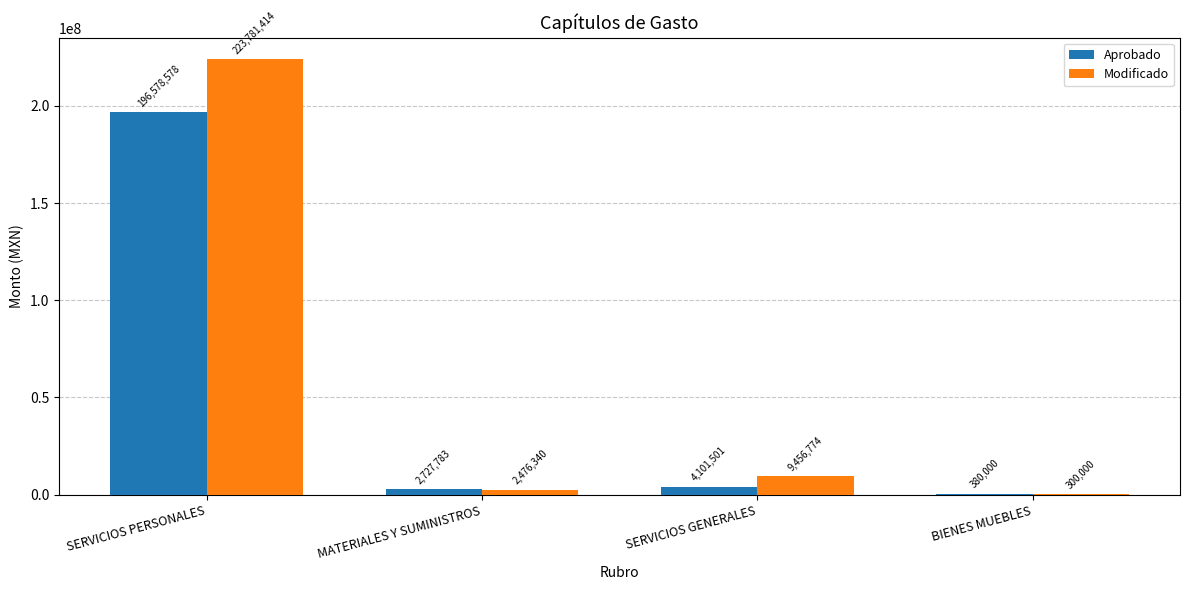

What is the highest value of the Aprobado series?

196578578.0